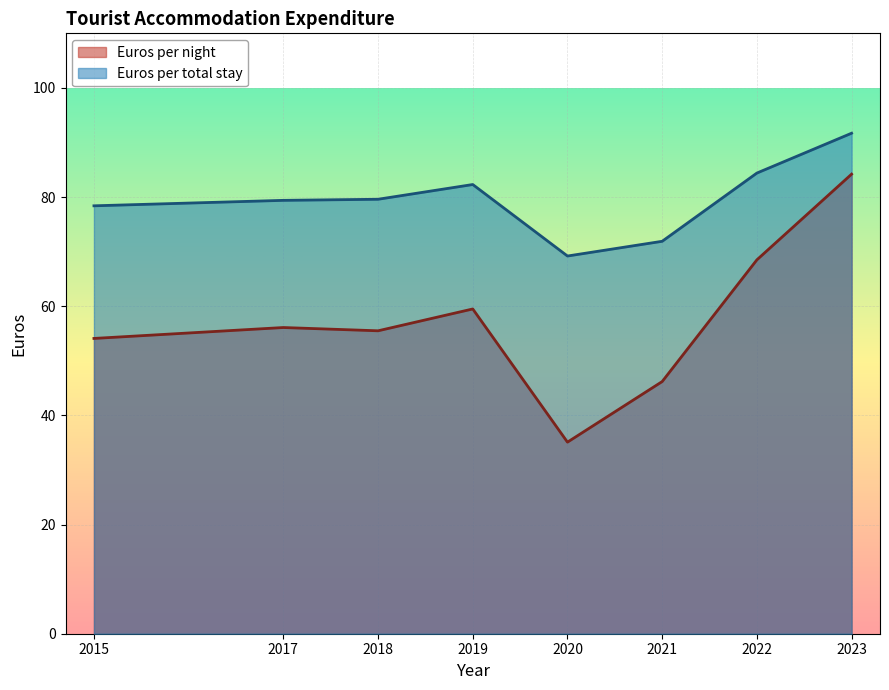

True or false: Euros per night has more than 1 points higher than both neighbors.

True